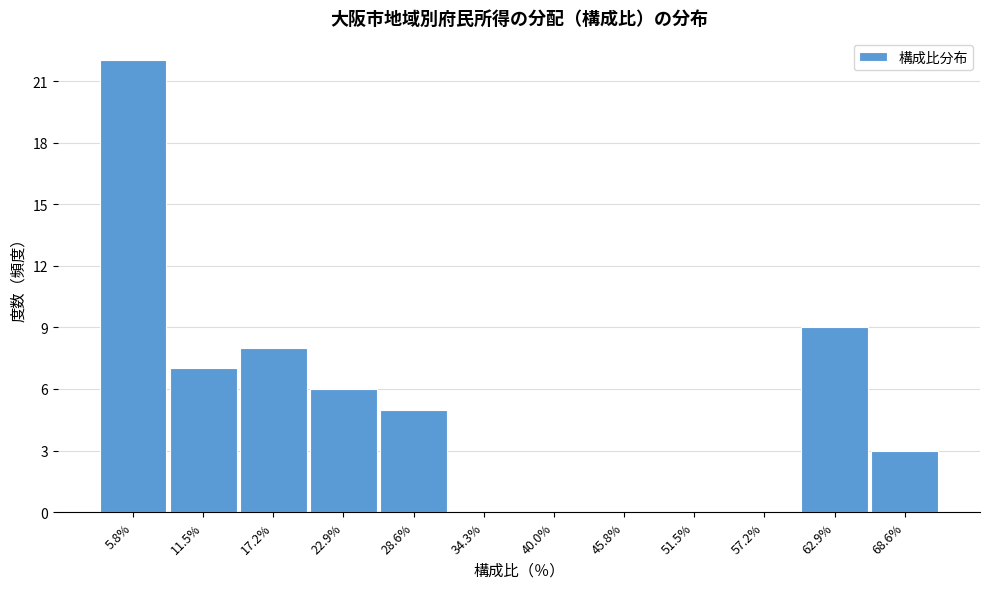

Reading left to right, list all the values displayed in this chart.

5.8%=22	11.5%=7	17.2%=8	22.9%=6	28.6%=5	34.3%=0	40.0%=0	45.8%=0	51.5%=0	57.2%=0	62.9%=9	68.6%=3